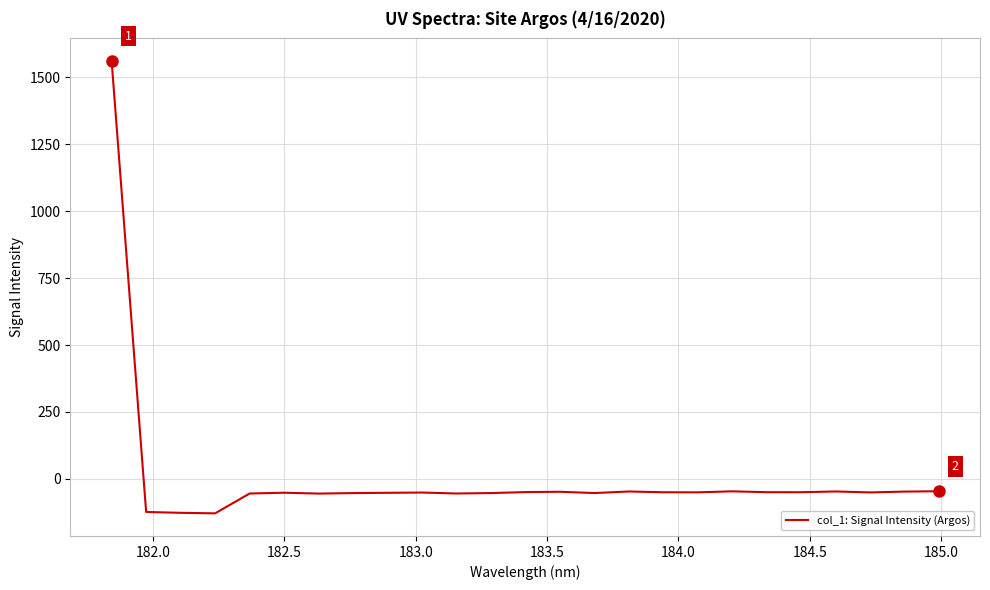

What is the minimum value shown in the chart?

-128.7